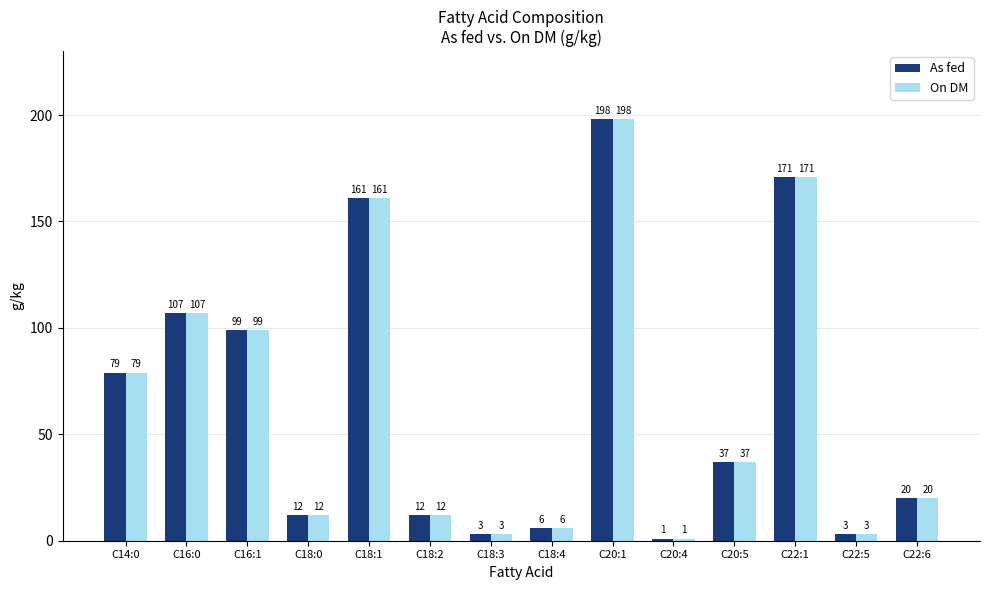

Are the bars horizontal?

No